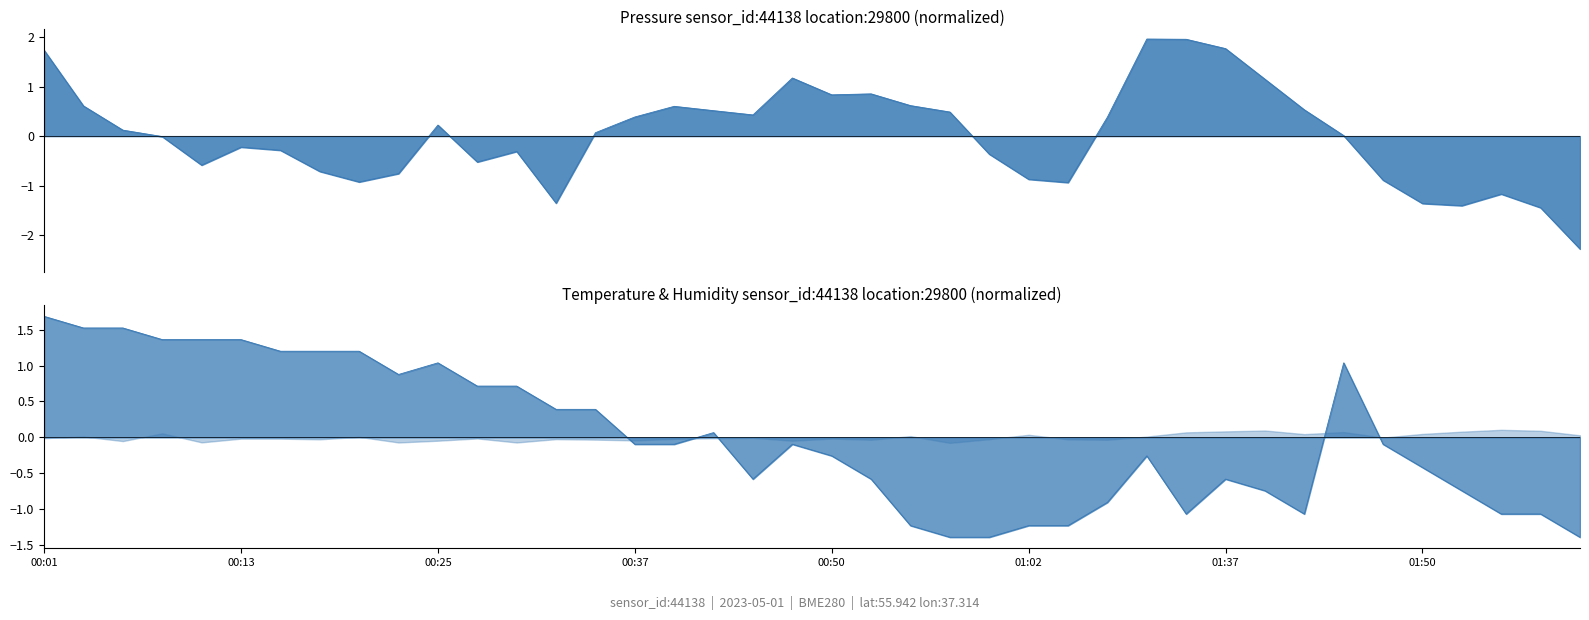

What is the minimum value shown in the chart?

-2.3